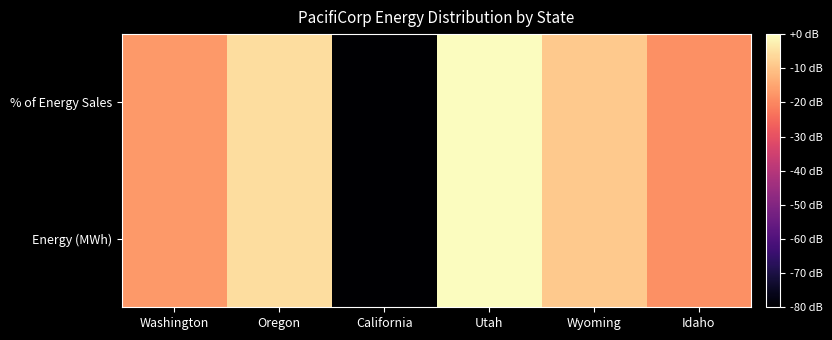

Which label corresponds to the largest value in the chart?

Utah